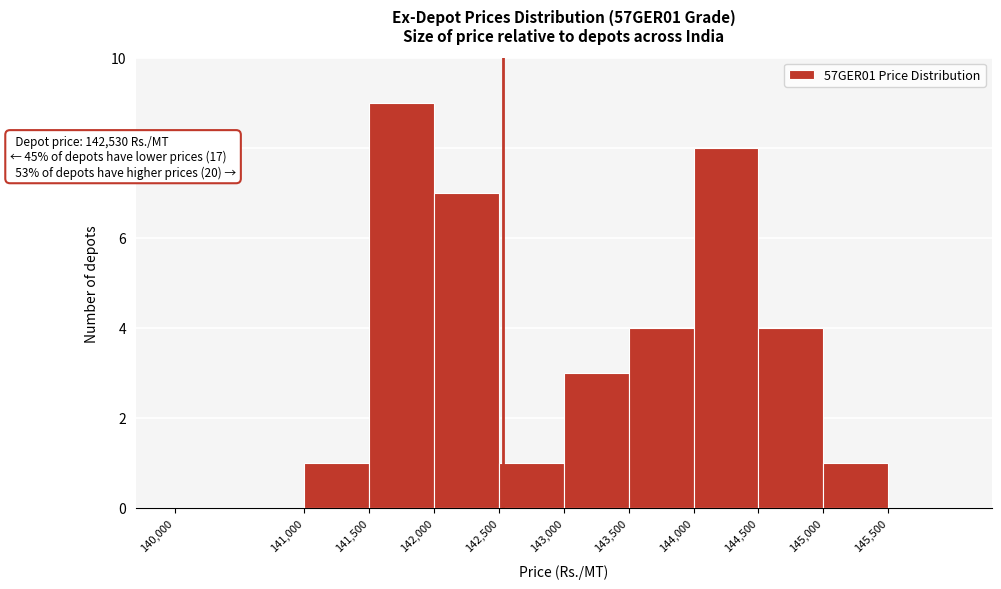

Which range on the x-axis has the tallest bar?

141500 to 142000